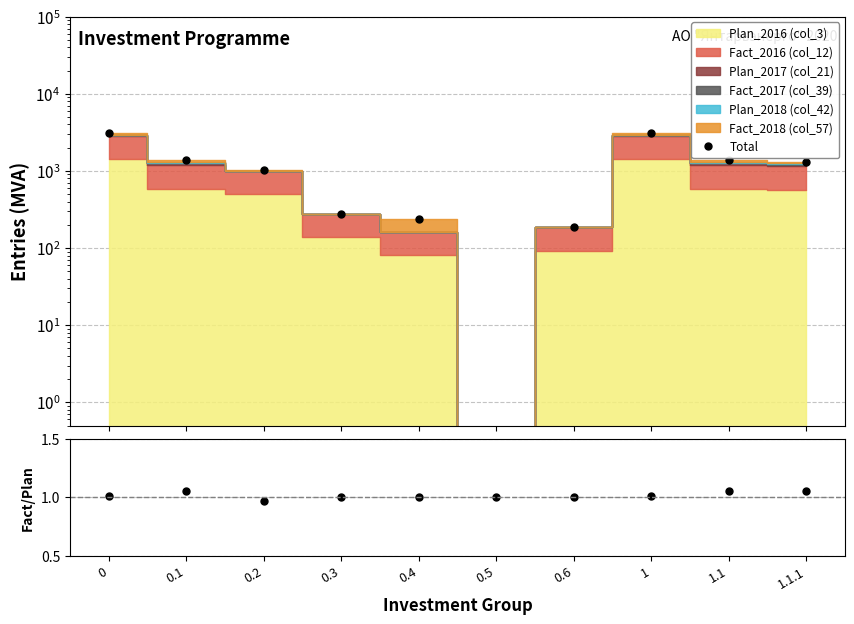

Which series changed the most between 0.5 and 1.1.1?

Total